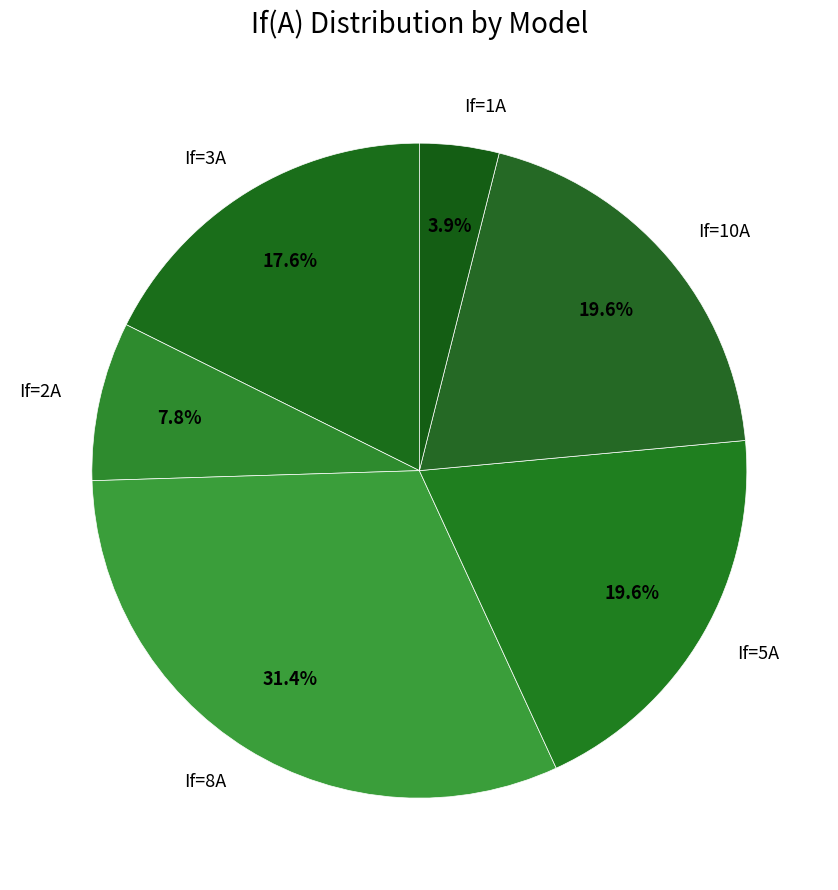

To the nearest percent, what is the average slice percentage?

17%